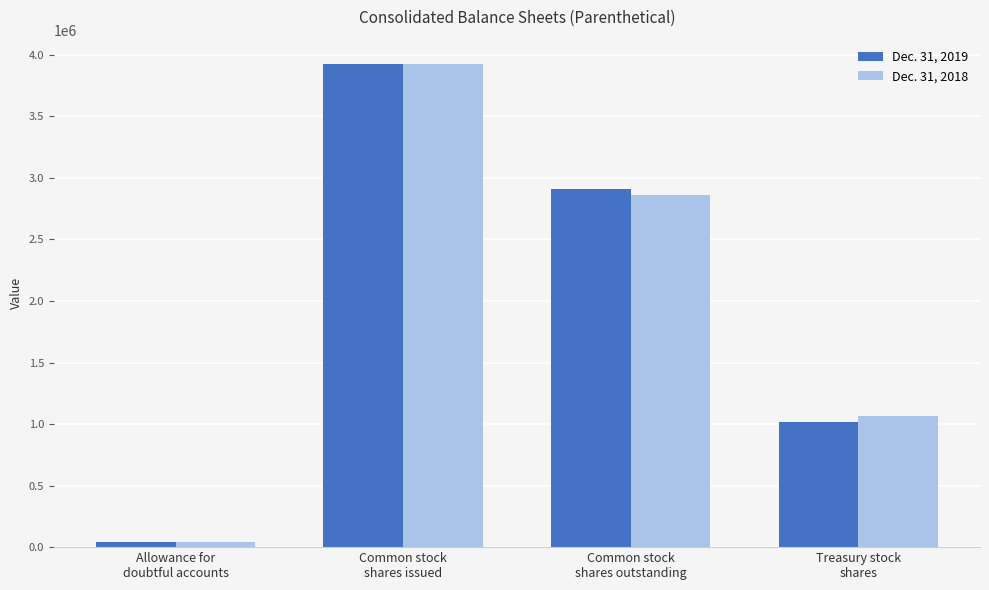

Is it true that Dec. 31, 2018 equals 1065483 at Treasury stock
shares?

True